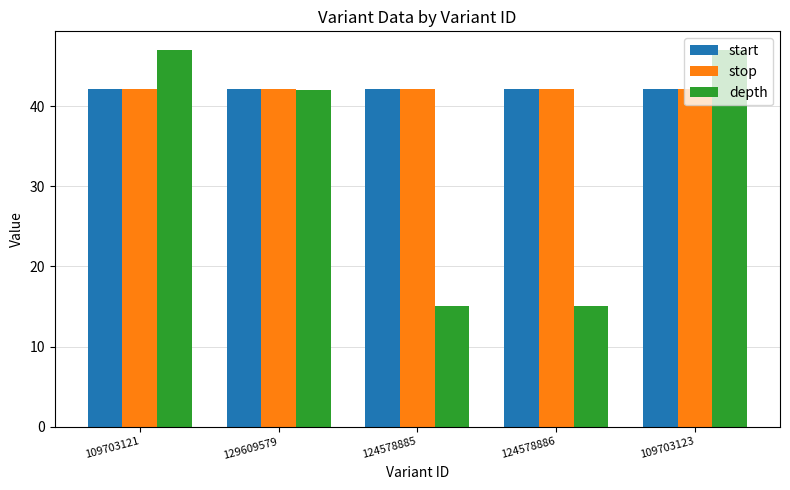

What is the sum of all stop values?

210.5